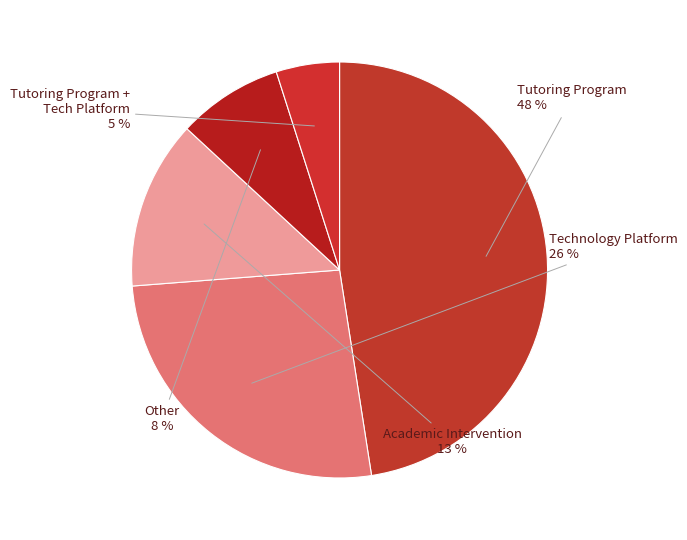

Is there any slice that represents more than half of the pie?

No